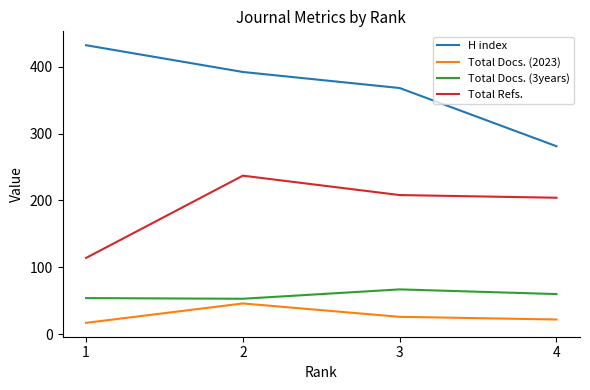

List the series in order of their peak value, highest first.

H index, Total Refs., Total Docs. (3years), Total Docs. (2023)